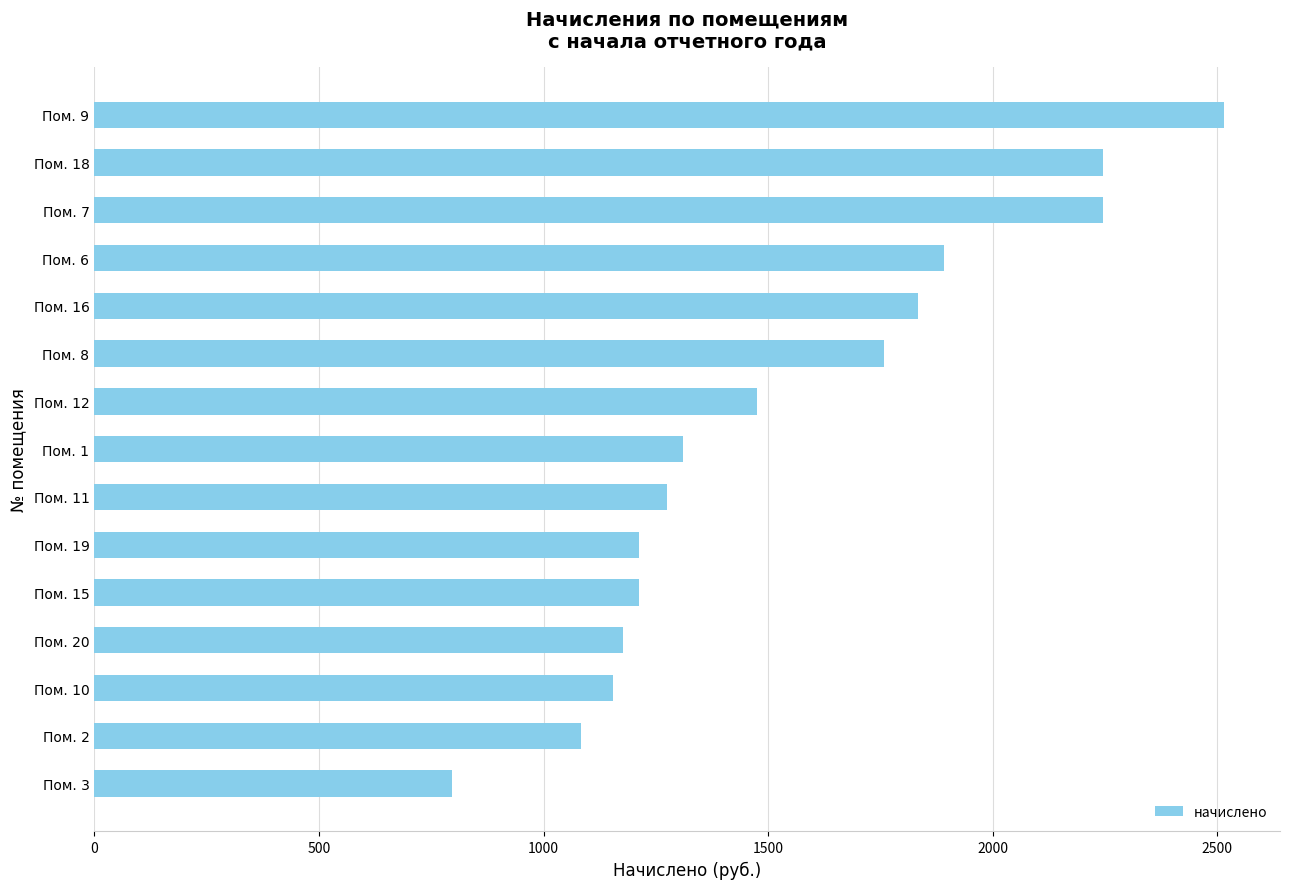

At which label is the value closest to 1654?

Пом. 8